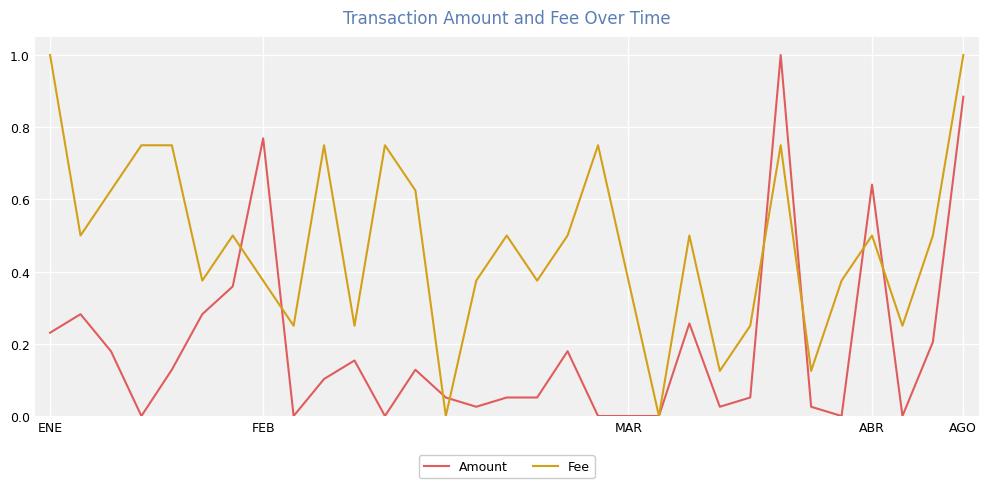

List the series in order of their overall mean, lowest first.

Amount, Fee